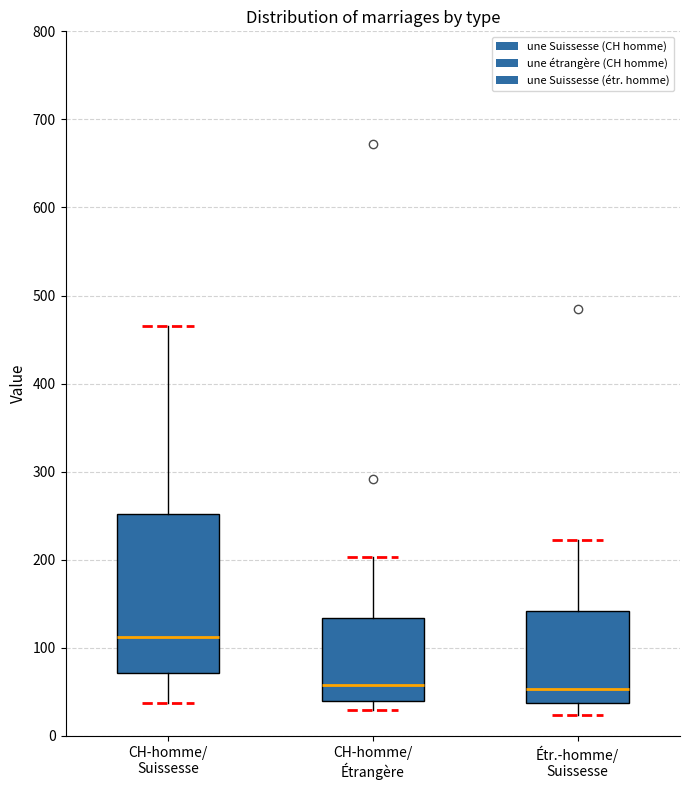

Where does the upper whisker of the box for CH-homme/ Étrangère end on the y-axis? The values are not printed on the chart, so give them approximately, as read against the axis.

200